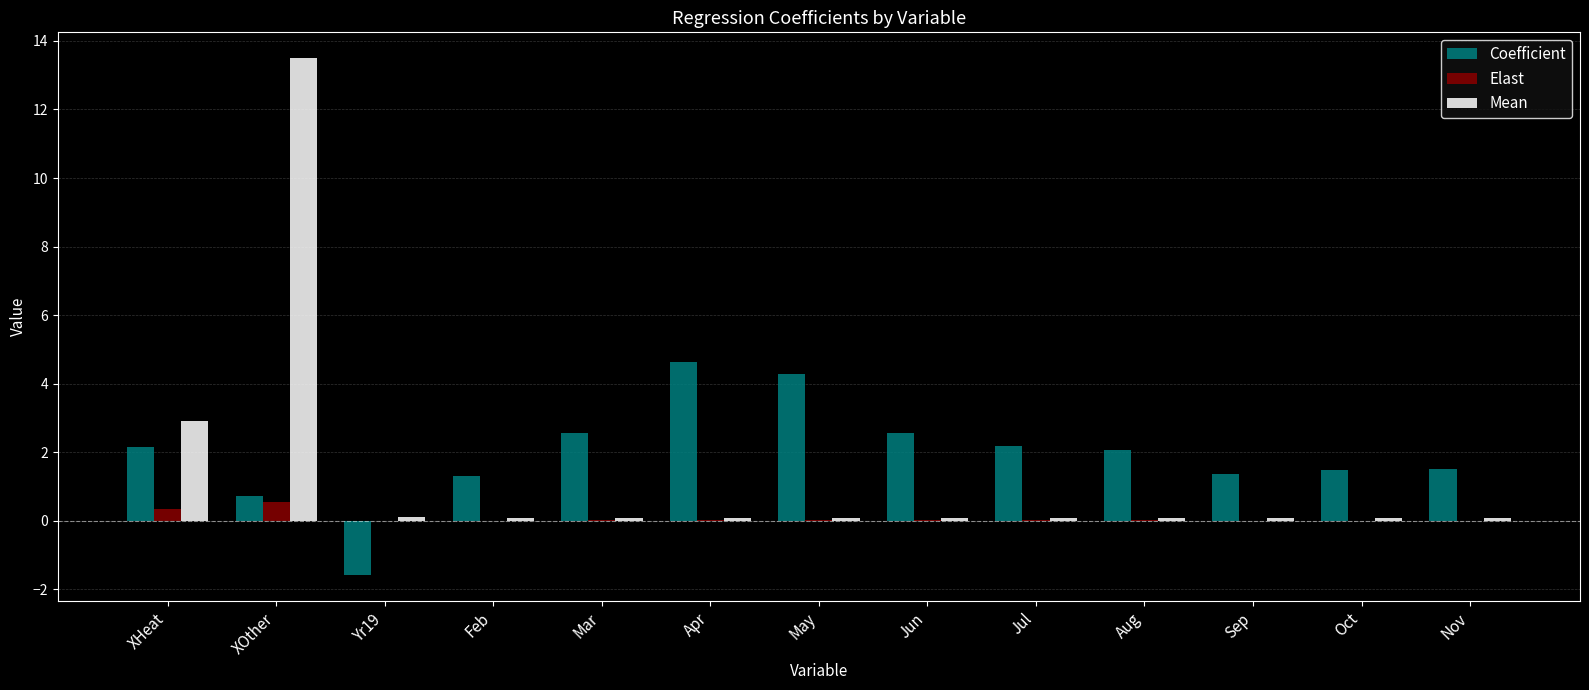

At which label does Coefficient first exceed 2?

XHeat